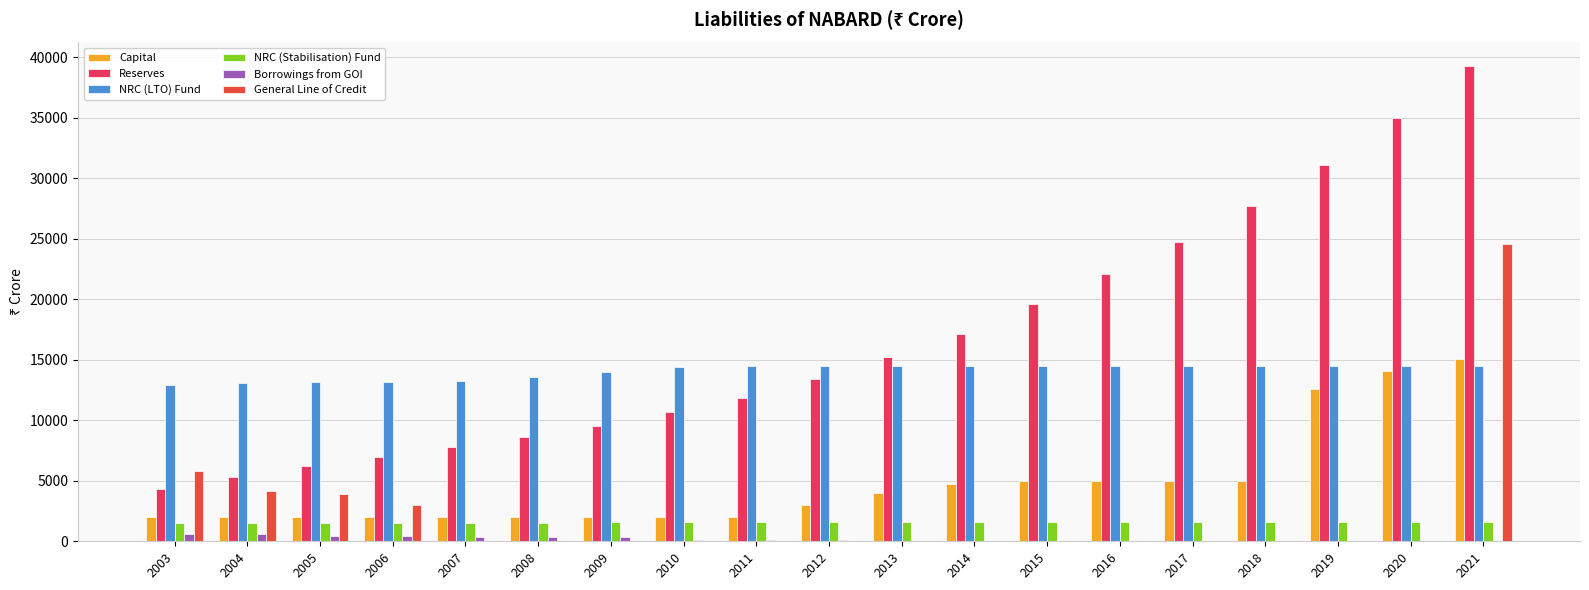

The value of General Line of Credit at 2016 is -10294. True or false?

False